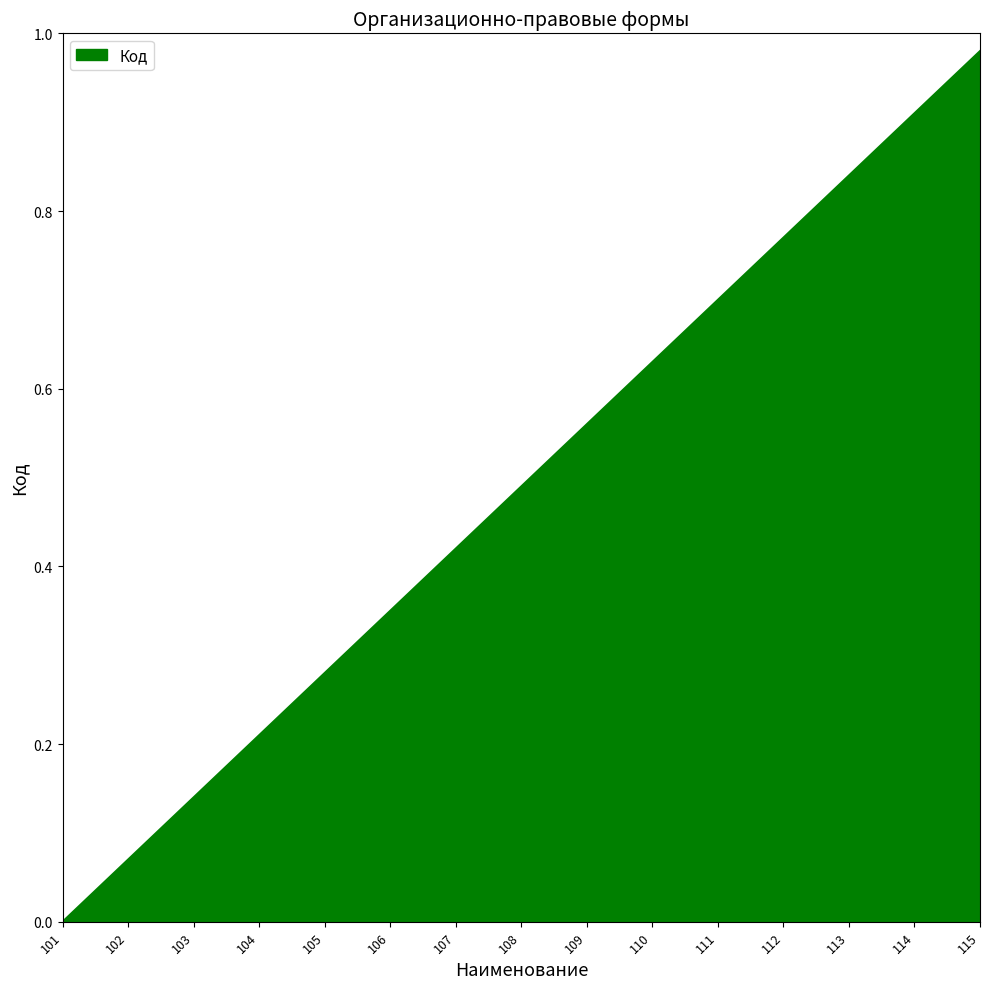

What is the change in value from 103 to 112?

+0.6